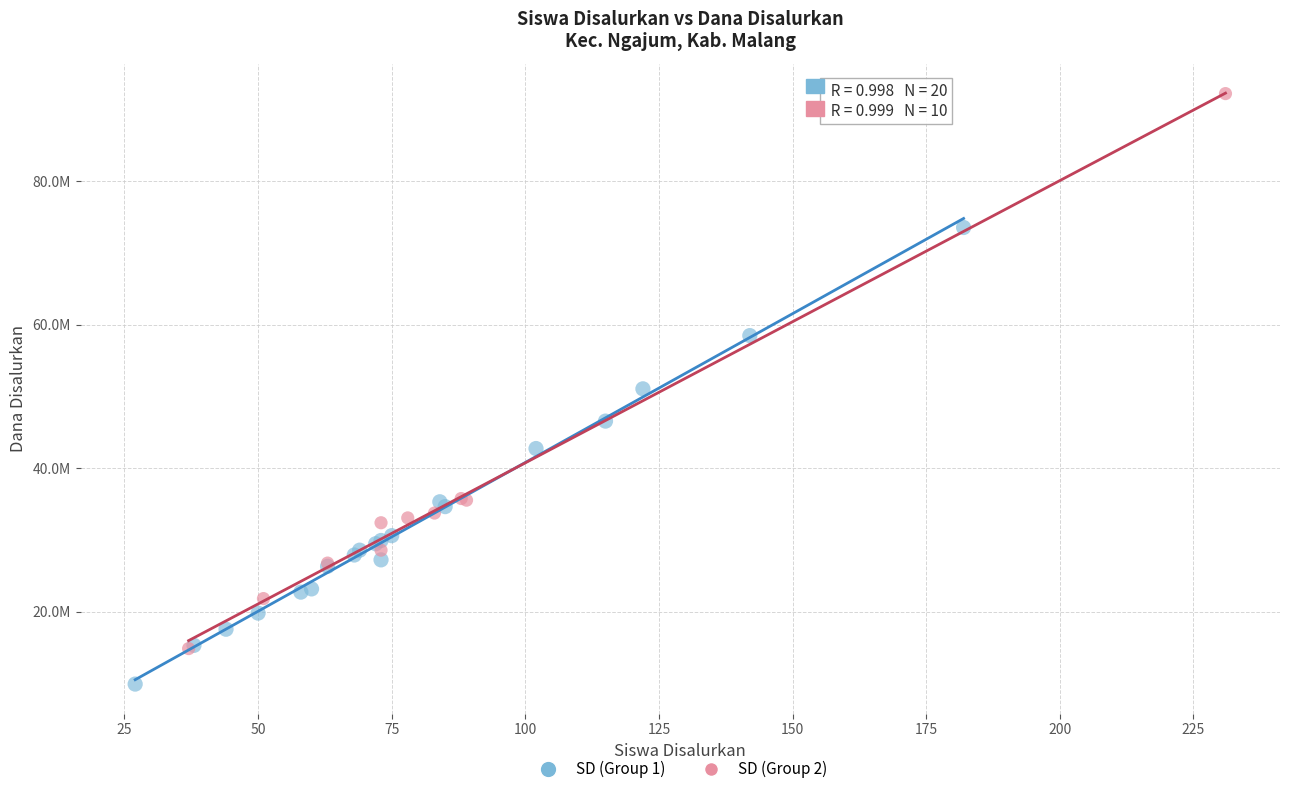

Which series has the widest spread of Y values?

SD (Group 2)